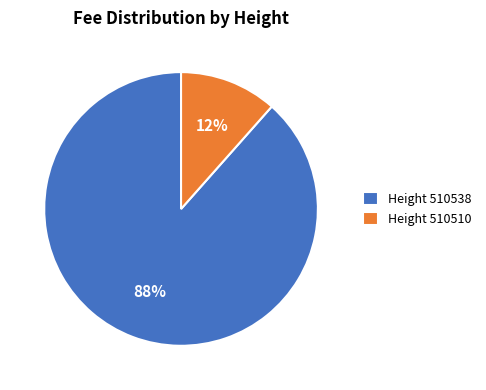

Count the number of slices in the pie.

2